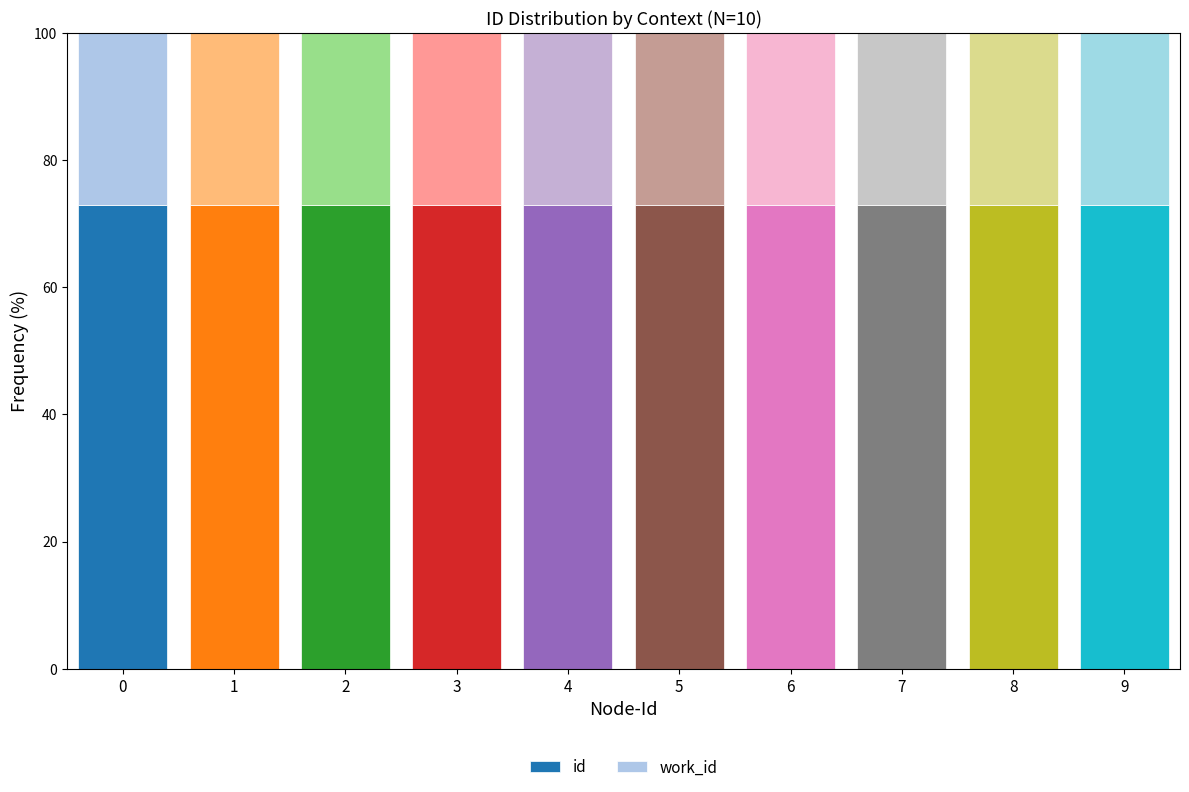

What is the minimum value for id?

72.8